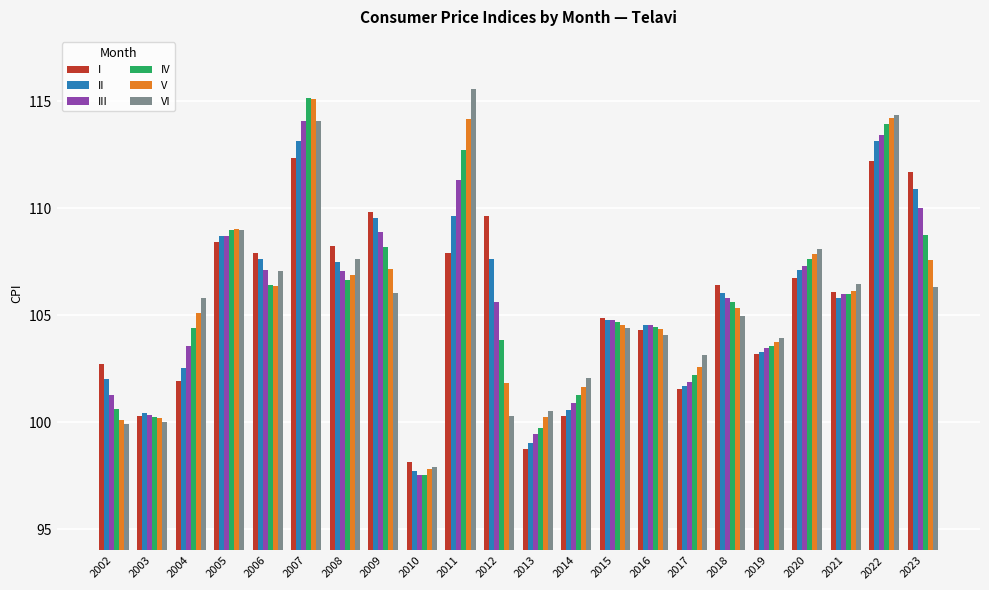

Is it true that V equals 43.5 at 2010?

False